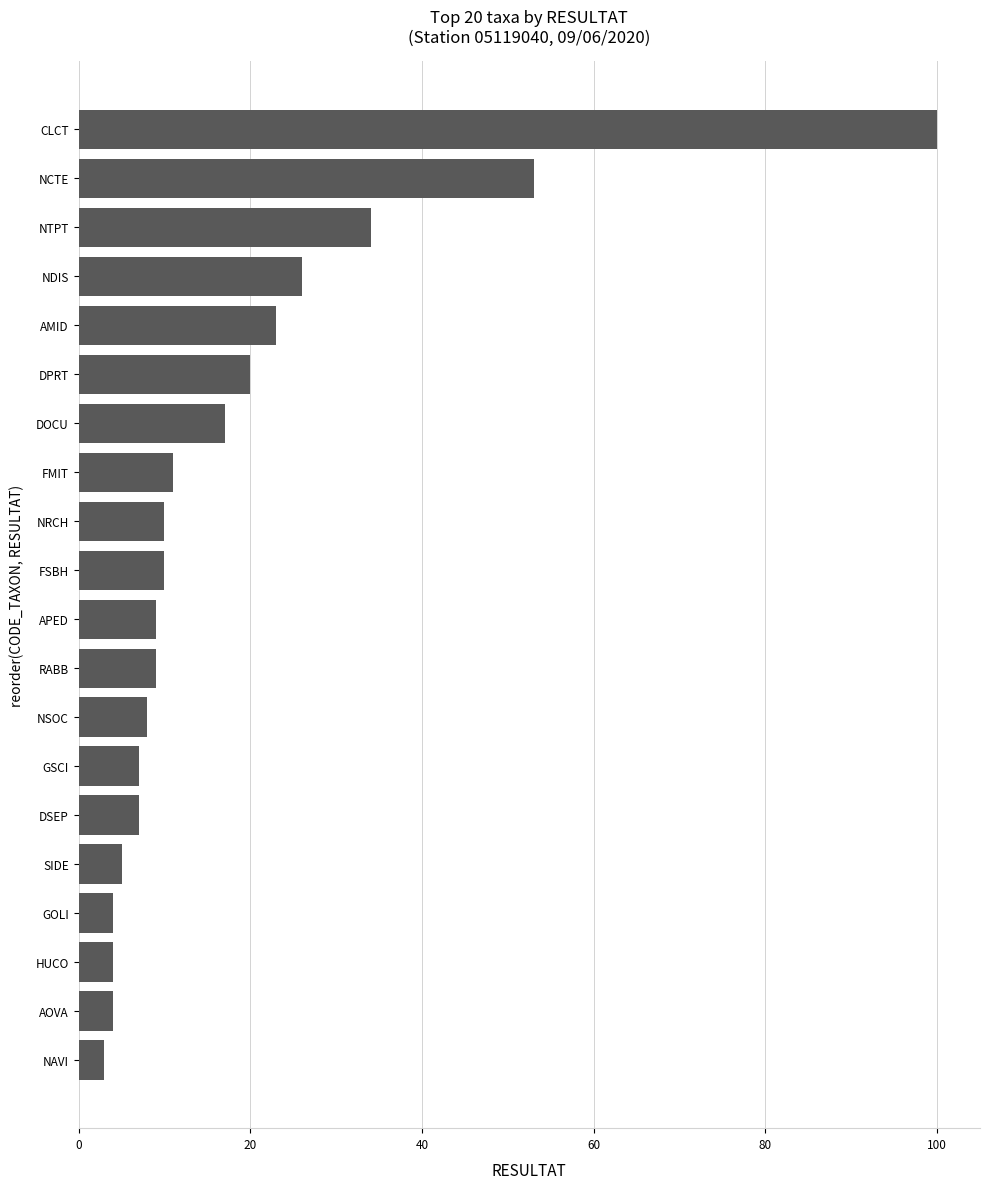

Does the chart contain any negative values?

No